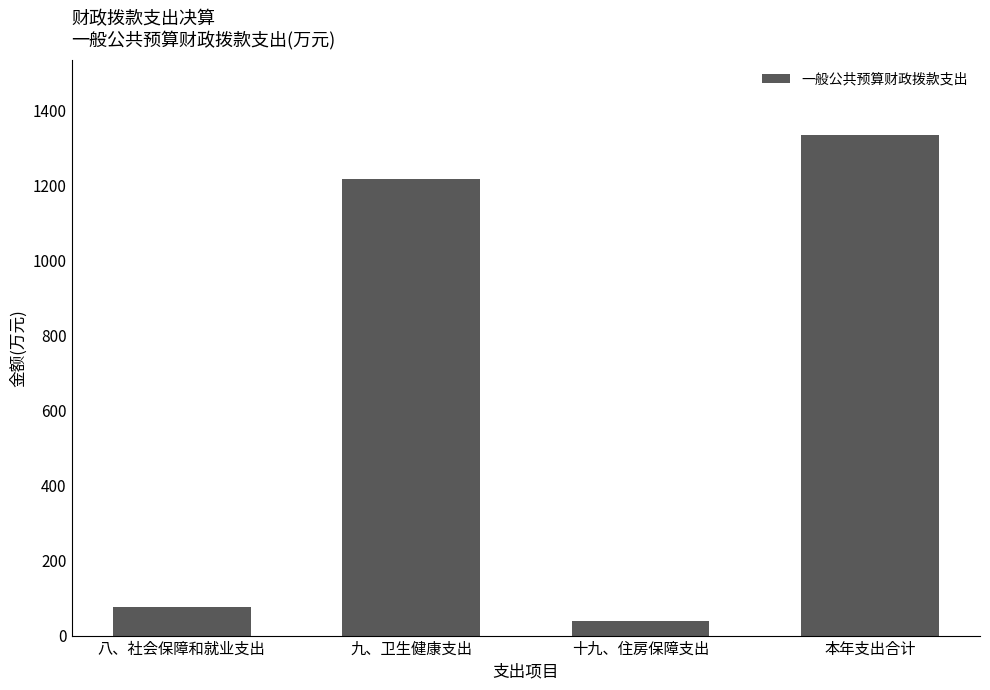

Are the bars grouped side by side (vs. stacked)?

No